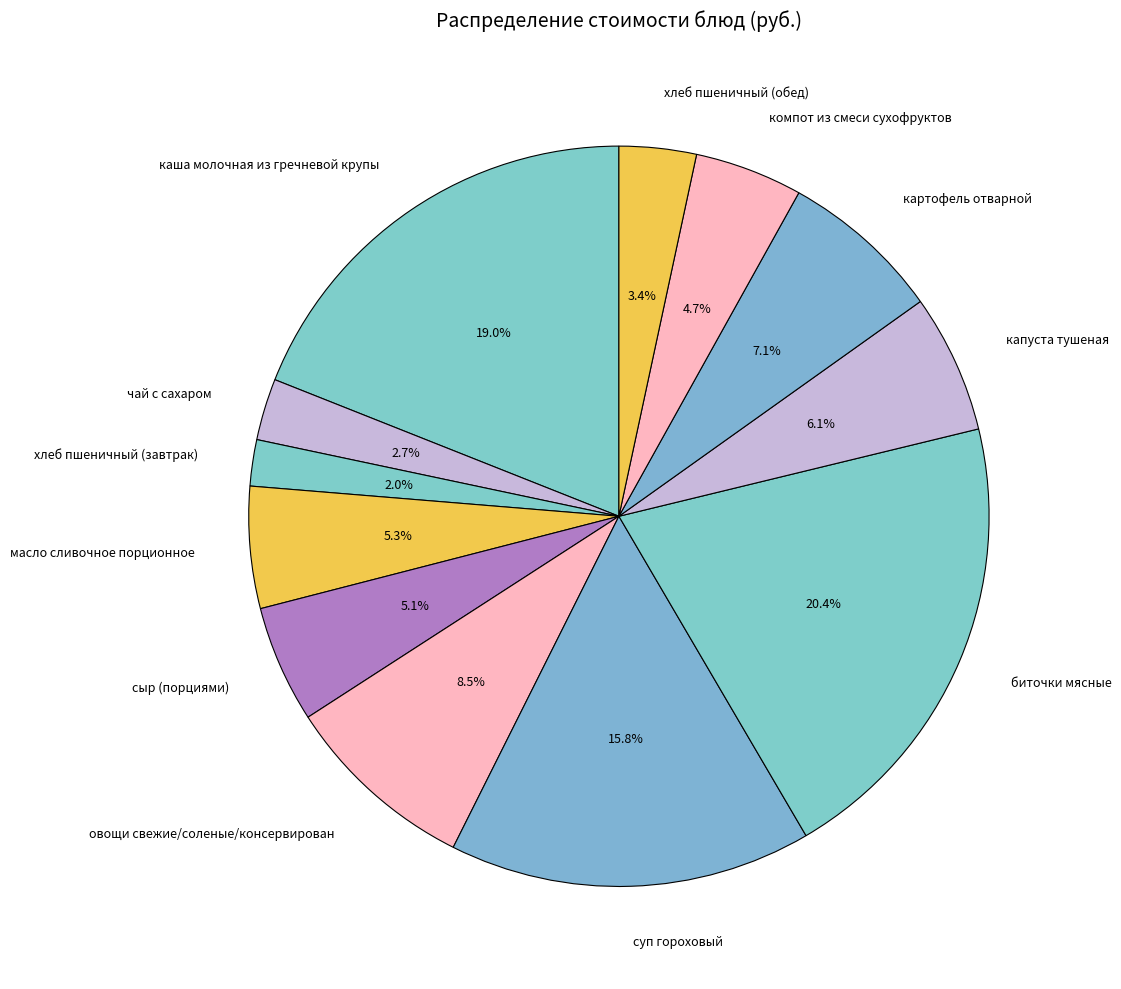

How many segments does this pie chart have?

12